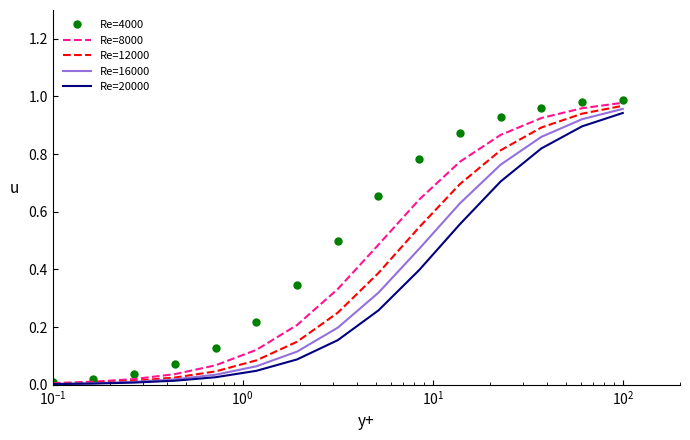

Which series has the widest spread of values?

Re=4000